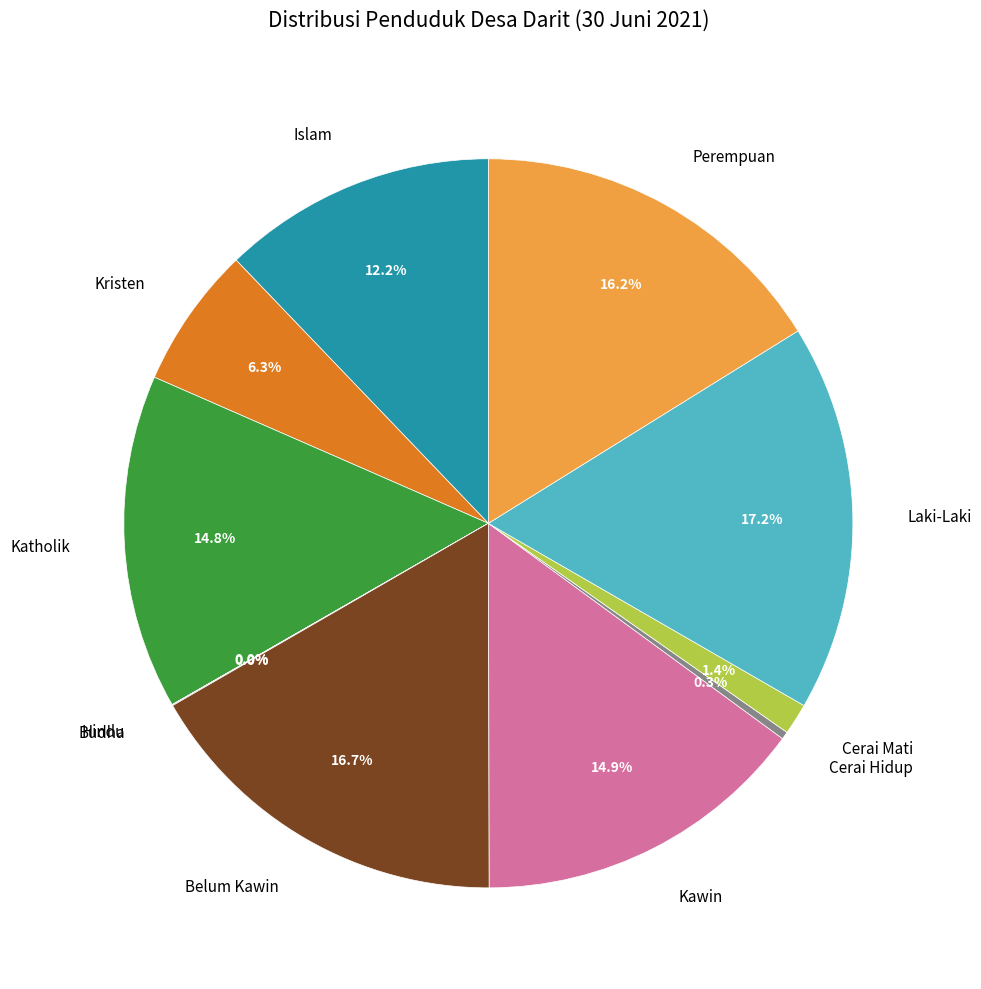

Is it true that Katholik is 4% of the pie?

False